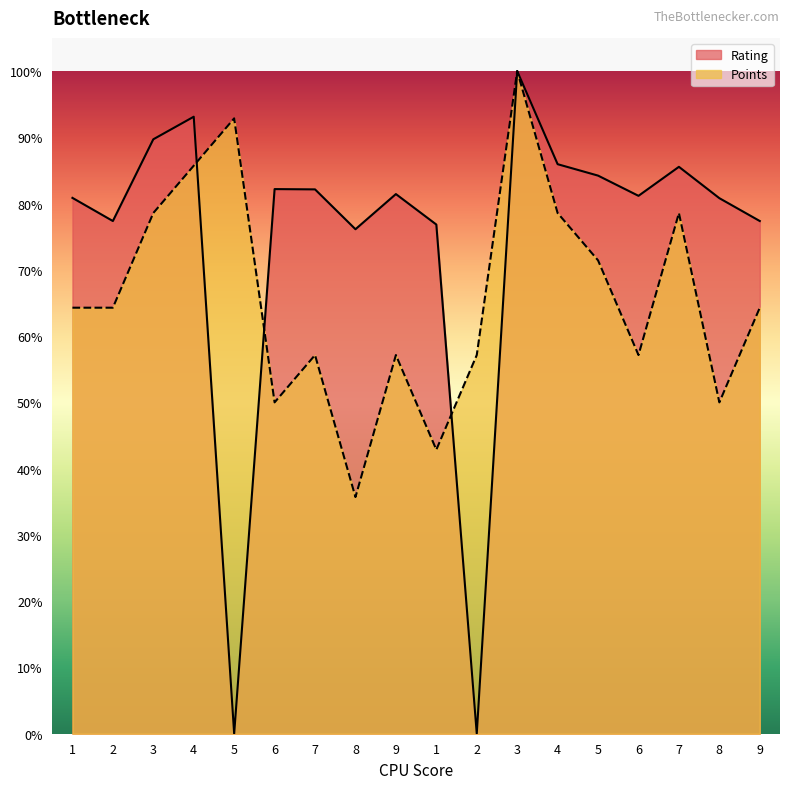

True or false: Points has more than 0 interior local peaks.

True